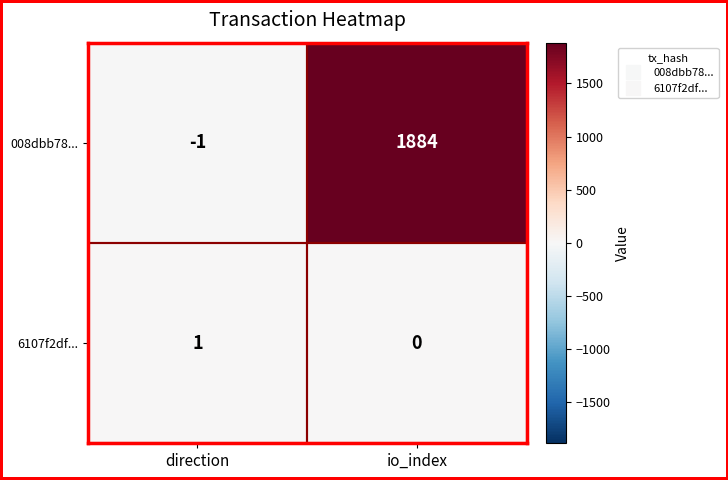

What is the maximum value shown in the chart?

1884